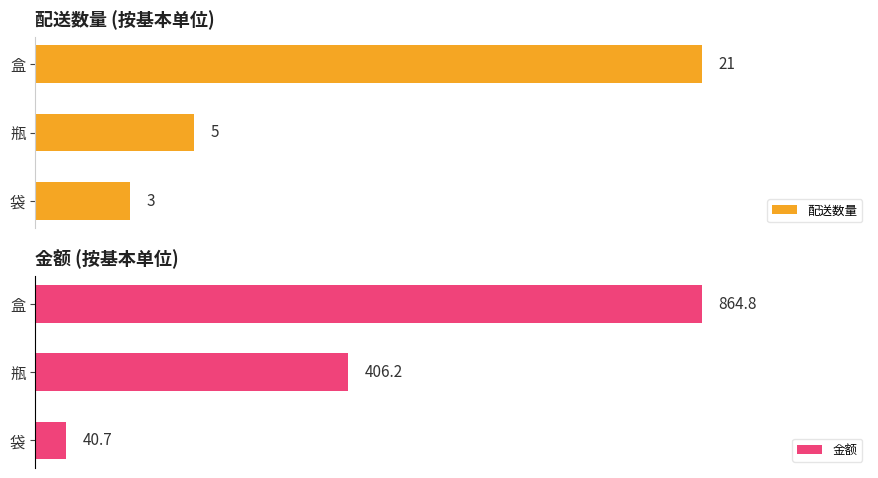

Rank the categories by 配送数量 value from highest to lowest.

盒, 瓶, 袋